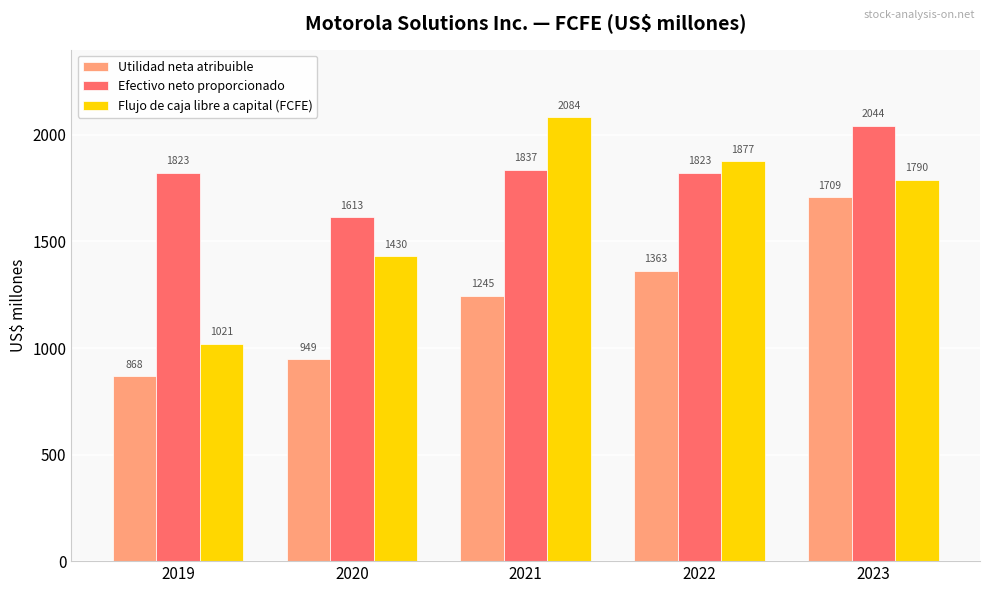

Is it true that Flujo de caja libre a capital (FCFE) equals 665 at 2023?

False